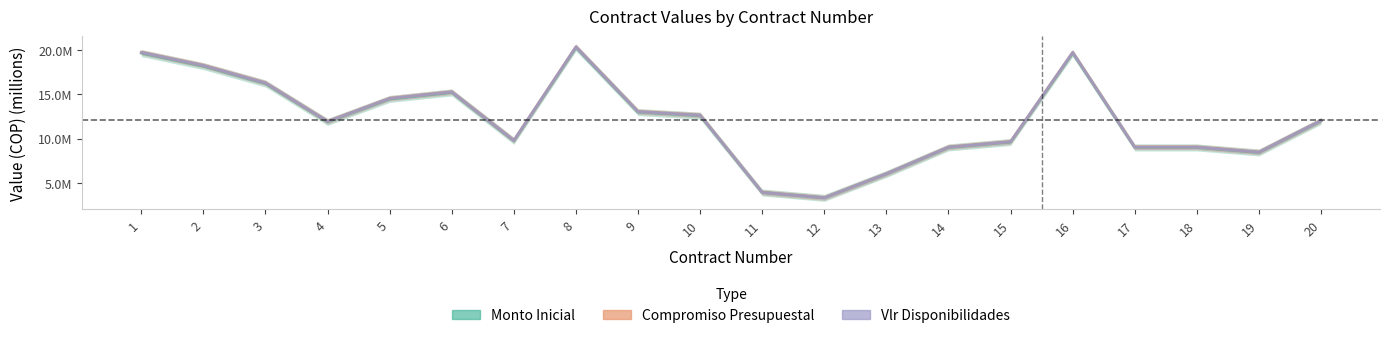

What is the sum of the Monto Inicial values at 10 and 15?

22.2